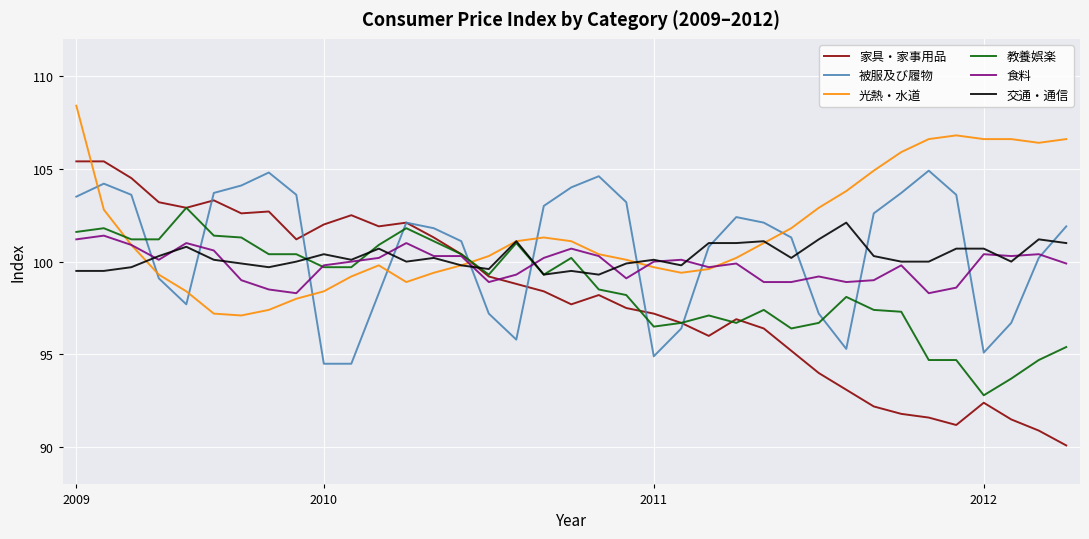

Which series has the largest range (max minus min)?

家具・家事用品